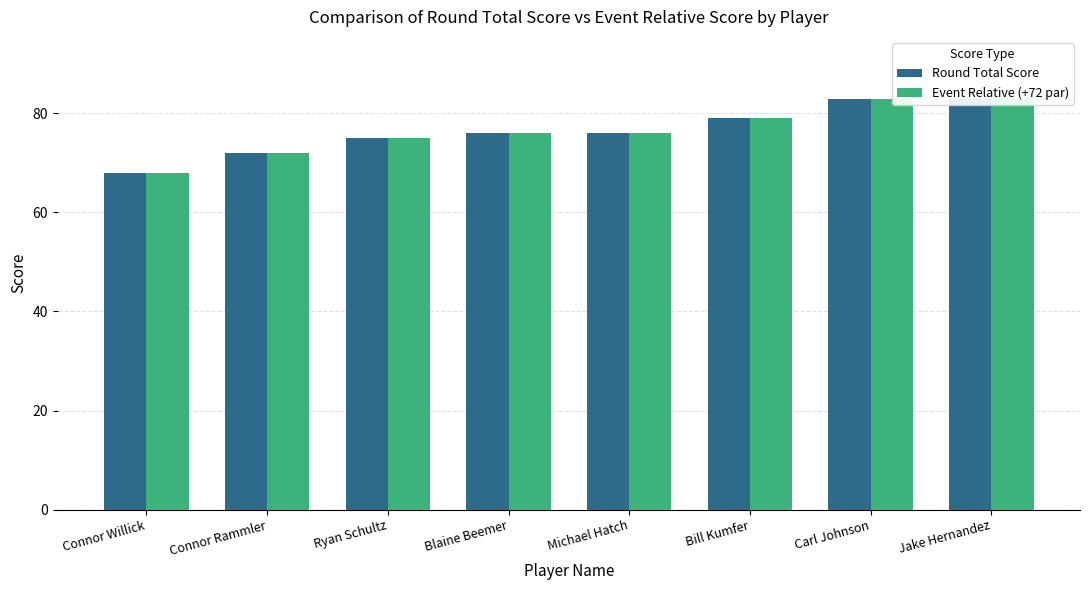

List the series in order of their peak value, highest first.

Round Total Score, Event Relative (+72 par)